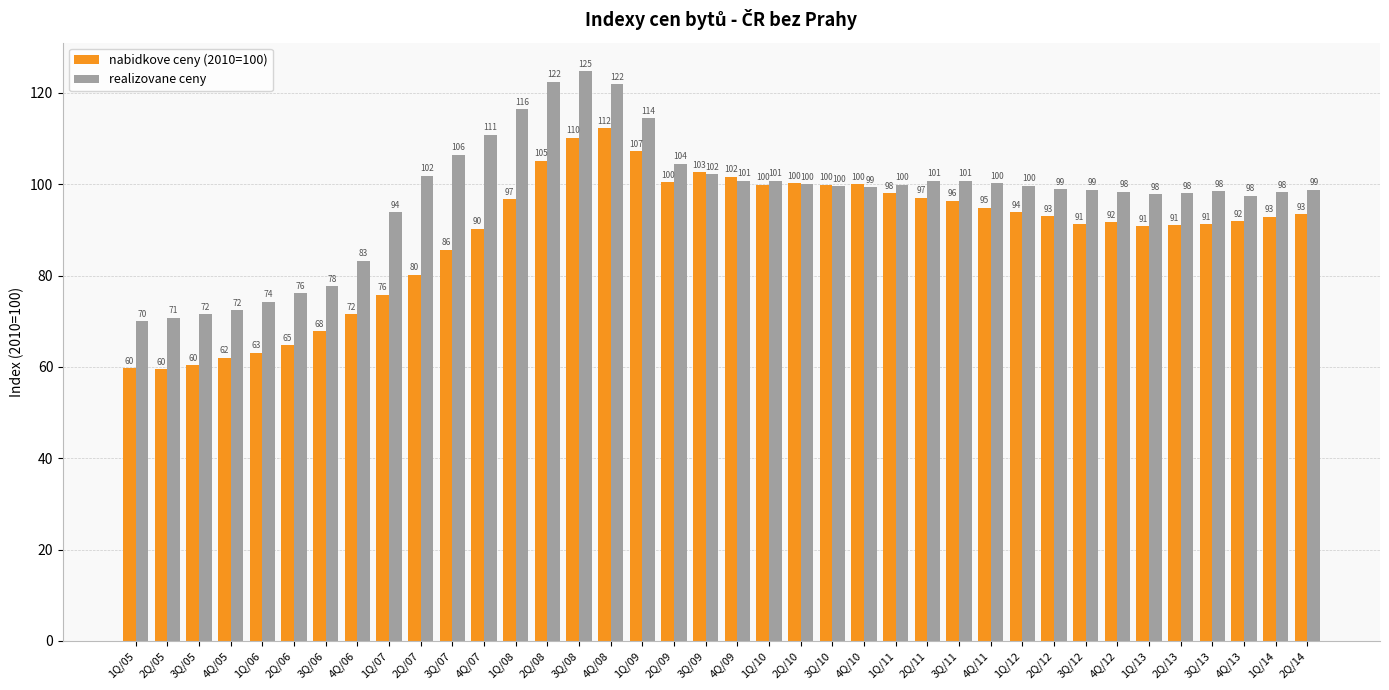

What is the difference between the second highest and second lowest values in the realizovane ceny series?

51.7